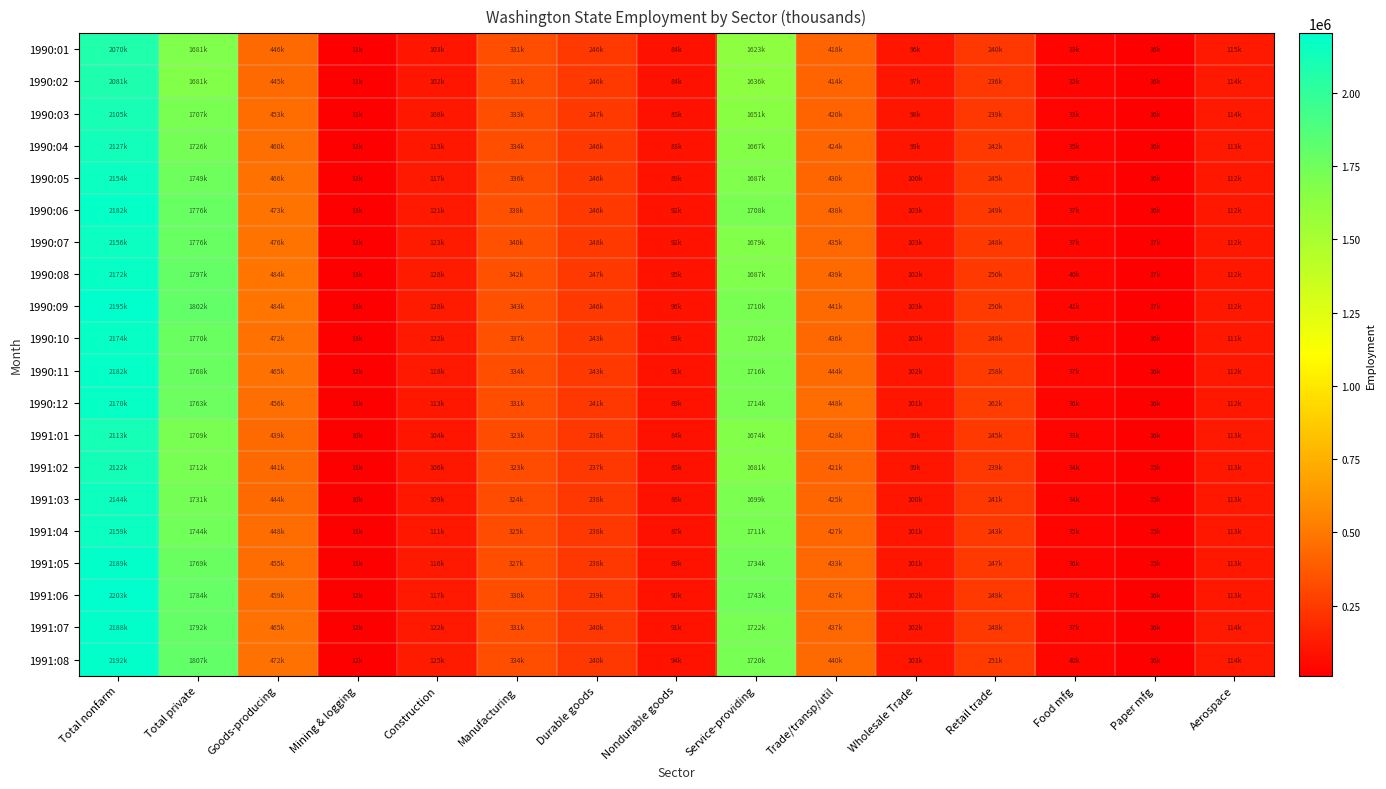

Reading right to left, extract all data points from this chart.

1990:01: Aerospace=115300	Paper mfg=16100	Food mfg=33000	Retail trade=240500	Wholesale Trade=96900	Trade/transp/util=418900	Service-providing=1623500	Nondurable goods=84600	Durable goods=246900	Manufacturing=331500	Construction=103400	Mining & logging=11900	Goods-producing=446800	Total private=1681200	Total nonfarm=2070300
1990:02: Aerospace=114800	Paper mfg=16000	Food mfg=32800	Retail trade=236600	Wholesale Trade=97300	Trade/transp/util=414800	Service-providing=1636100	Nondurable goods=84500	Durable goods=246500	Manufacturing=331000	Construction=102300	Mining & logging=11700	Goods-producing=445000	Total private=1681000	Total nonfarm=2081100
1990:03: Aerospace=114500	Paper mfg=16200	Food mfg=33100	Retail trade=239700	Wholesale Trade=98700	Trade/transp/util=420600	Service-providing=1651300	Nondurable goods=85700	Durable goods=247700	Manufacturing=333400	Construction=108800	Mining & logging=11600	Goods-producing=453800	Total private=1707400	Total nonfarm=2105100
1990:04: Aerospace=113600	Paper mfg=16300	Food mfg=35500	Retail trade=242400	Wholesale Trade=99400	Trade/transp/util=424000	Service-providing=1667100	Nondurable goods=88100	Durable goods=246200	Manufacturing=334300	Construction=113400	Mining & logging=12300	Goods-producing=460000	Total private=1726600	Total nonfarm=2127100
1990:05: Aerospace=112800	Paper mfg=16400	Food mfg=36800	Retail trade=245800	Wholesale Trade=100400	Trade/transp/util=430400	Service-providing=1687500	Nondurable goods=89900	Durable goods=246200	Manufacturing=336100	Construction=117800	Mining & logging=12900	Goods-producing=466800	Total private=1749600	Total nonfarm=2154300
1990:06: Aerospace=112200	Paper mfg=16900	Food mfg=37800	Retail trade=249200	Wholesale Trade=103900	Trade/transp/util=438600	Service-providing=1708100	Nondurable goods=92100	Durable goods=246700	Manufacturing=338800	Construction=121900	Mining & logging=13200	Goods-producing=473900	Total private=1776800	Total nonfarm=2182000
1990:07: Aerospace=112500	Paper mfg=17000	Food mfg=37500	Retail trade=248000	Wholesale Trade=103000	Trade/transp/util=435900	Service-providing=1679800	Nondurable goods=92400	Durable goods=248100	Manufacturing=340500	Construction=123800	Mining & logging=12600	Goods-producing=476900	Total private=1776100	Total nonfarm=2156700
1990:08: Aerospace=112100	Paper mfg=17100	Food mfg=40100	Retail trade=250400	Wholesale Trade=102800	Trade/transp/util=439600	Service-providing=1687300	Nondurable goods=95200	Durable goods=247200	Manufacturing=342400	Construction=128800	Mining & logging=13500	Goods-producing=484700	Total private=1797100	Total nonfarm=2172000
1990:09: Aerospace=112000	Paper mfg=17000	Food mfg=41100	Retail trade=250900	Wholesale Trade=103300	Trade/transp/util=441400	Service-providing=1710500	Nondurable goods=96100	Durable goods=246900	Manufacturing=343000	Construction=128100	Mining & logging=13400	Goods-producing=484500	Total private=1802000	Total nonfarm=2195000
1990:10: Aerospace=111700	Paper mfg=16000	Food mfg=39700	Retail trade=248900	Wholesale Trade=102600	Trade/transp/util=436400	Service-providing=1702600	Nondurable goods=93200	Durable goods=243800	Manufacturing=337000	Construction=122100	Mining & logging=13100	Goods-producing=472200	Total private=1770700	Total nonfarm=2174800
1990:11: Aerospace=112700	Paper mfg=16100	Food mfg=37800	Retail trade=258400	Wholesale Trade=102200	Trade/transp/util=444400	Service-providing=1716800	Nondurable goods=91100	Durable goods=243800	Manufacturing=334900	Construction=118200	Mining & logging=12600	Goods-producing=465700	Total private=1768900	Total nonfarm=2182500
1990:12: Aerospace=112200	Paper mfg=16400	Food mfg=36100	Retail trade=262600	Wholesale Trade=101300	Trade/transp/util=448500	Service-providing=1714700	Nondurable goods=89500	Durable goods=241700	Manufacturing=331200	Construction=113200	Mining & logging=11800	Goods-producing=456200	Total private=1763400	Total nonfarm=2170900
1991:01: Aerospace=113800	Paper mfg=16000	Food mfg=33600	Retail trade=245000	Wholesale Trade=99300	Trade/transp/util=428000	Service-providing=1674200	Nondurable goods=84800	Durable goods=238800	Manufacturing=323600	Construction=104700	Mining & logging=10800	Goods-producing=439100	Total private=1709800	Total nonfarm=2113300
1991:02: Aerospace=113300	Paper mfg=15900	Food mfg=34200	Retail trade=239900	Wholesale Trade=99400	Trade/transp/util=421600	Service-providing=1681000	Nondurable goods=85600	Durable goods=237900	Manufacturing=323500	Construction=106500	Mining & logging=11000	Goods-producing=441000	Total private=1712500	Total nonfarm=2122000
1991:03: Aerospace=113300	Paper mfg=15900	Food mfg=34300	Retail trade=241500	Wholesale Trade=100400	Trade/transp/util=425000	Service-providing=1699600	Nondurable goods=86300	Durable goods=238100	Manufacturing=324400	Construction=109200	Mining & logging=10800	Goods-producing=444400	Total private=1731100	Total nonfarm=2144000
1991:04: Aerospace=113400	Paper mfg=15900	Food mfg=35000	Retail trade=243200	Wholesale Trade=101200	Trade/transp/util=427100	Service-providing=1711300	Nondurable goods=87300	Durable goods=238300	Manufacturing=325600	Construction=111700	Mining & logging=11100	Goods-producing=448400	Total private=1744400	Total nonfarm=2159700
1991:05: Aerospace=113300	Paper mfg=15900	Food mfg=36400	Retail trade=247400	Wholesale Trade=101900	Trade/transp/util=433400	Service-providing=1734000	Nondurable goods=89100	Durable goods=238800	Manufacturing=327900	Construction=116000	Mining & logging=11800	Goods-producing=455700	Total private=1769100	Total nonfarm=2189700
1991:06: Aerospace=113400	Paper mfg=16300	Food mfg=37300	Retail trade=249900	Wholesale Trade=102900	Trade/transp/util=437900	Service-providing=1743800	Nondurable goods=90600	Durable goods=239700	Manufacturing=330300	Construction=117300	Mining & logging=12100	Goods-producing=459700	Total private=1784200	Total nonfarm=2203500
1991:07: Aerospace=114600	Paper mfg=16500	Food mfg=37100	Retail trade=248700	Wholesale Trade=102600	Trade/transp/util=437900	Service-providing=1722600	Nondurable goods=91000	Durable goods=240200	Manufacturing=331200	Construction=122000	Mining & logging=12200	Goods-producing=465400	Total private=1792500	Total nonfarm=2188000
1991:08: Aerospace=114000	Paper mfg=16400	Food mfg=40300	Retail trade=251100	Wholesale Trade=103000	Trade/transp/util=440200	Service-providing=1720600	Nondurable goods=94500	Durable goods=240200	Manufacturing=334700	Construction=125200	Mining & logging=12300	Goods-producing=472200	Total private=1807600	Total nonfarm=2192800